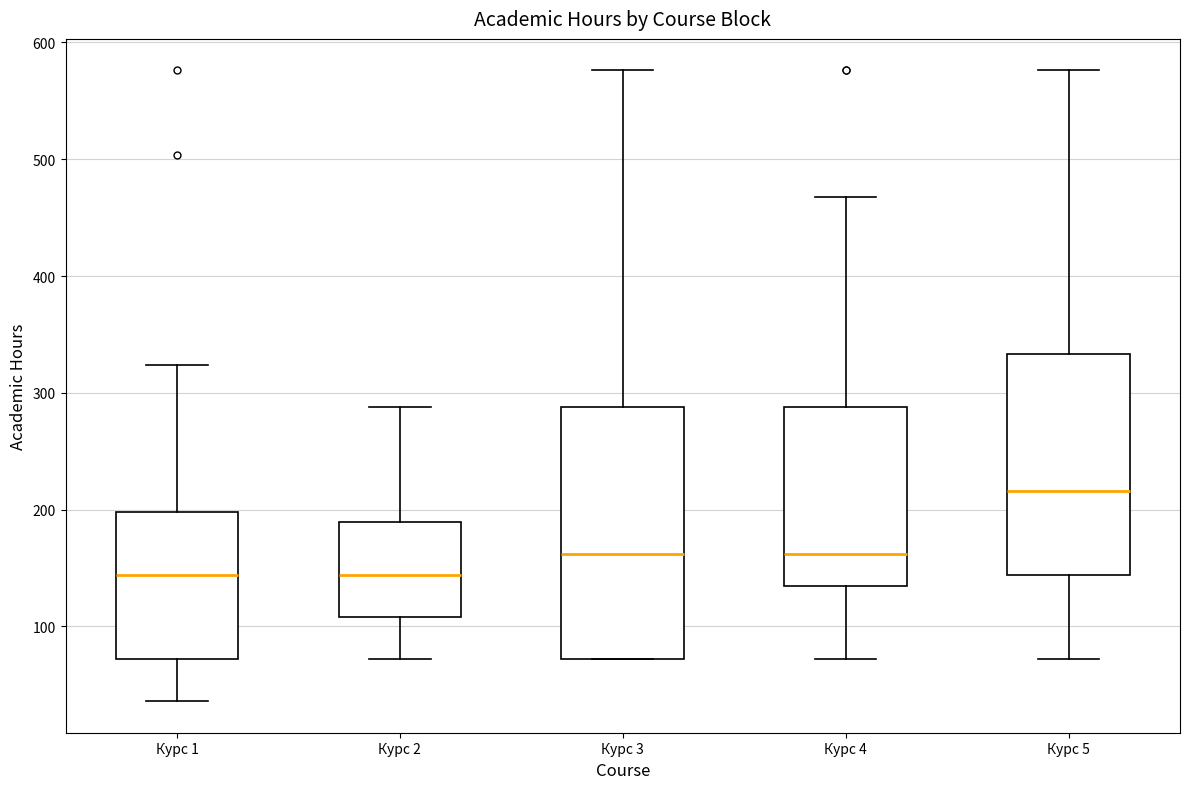

Which box is the tallest, from its lower edge to its upper edge?

Курс 3